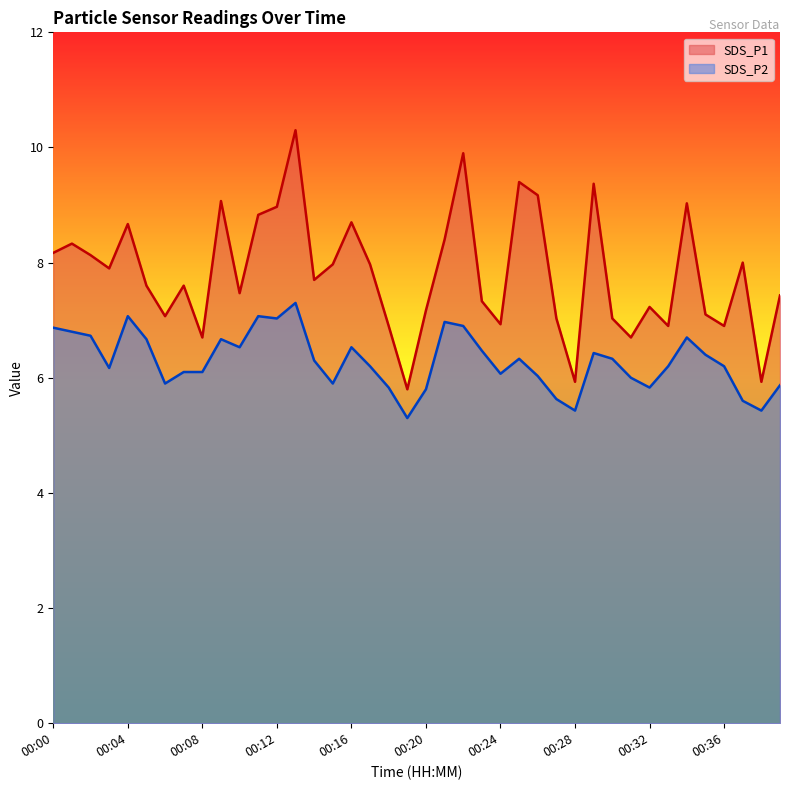

Where is the first local maximum for SDS_P1?

00:01